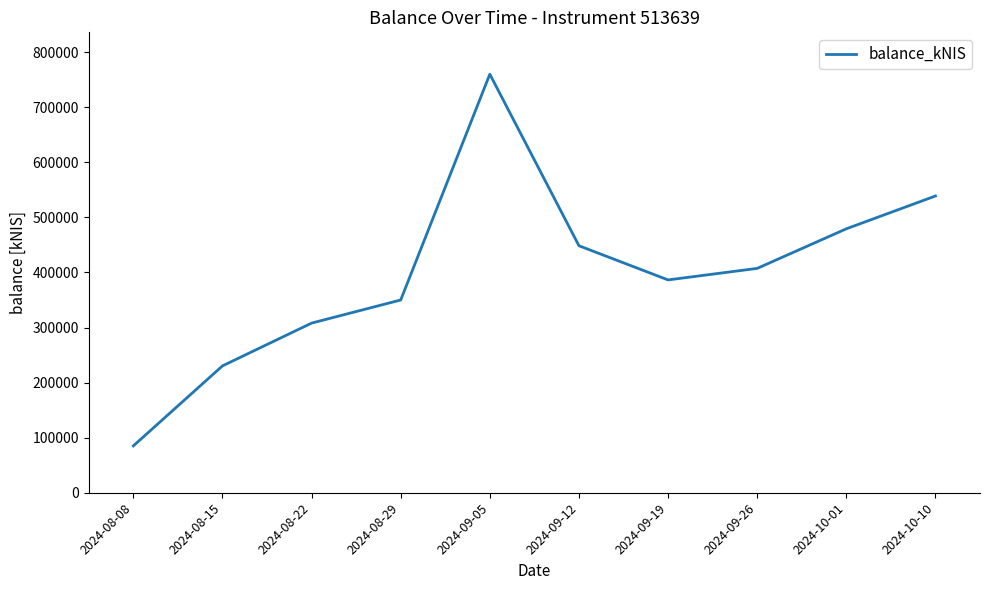

Is this an area chart (filled region under the line)?

No